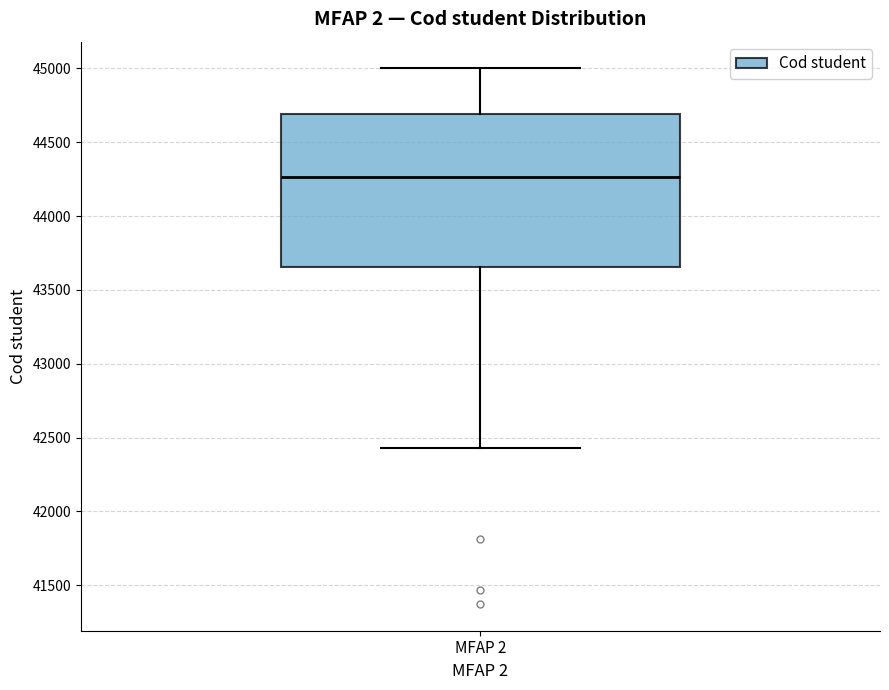

Where does the median line of the box for MFAP 2 sit on the y-axis? The values are not printed on the chart, so give them approximately, as read against the axis.

44250